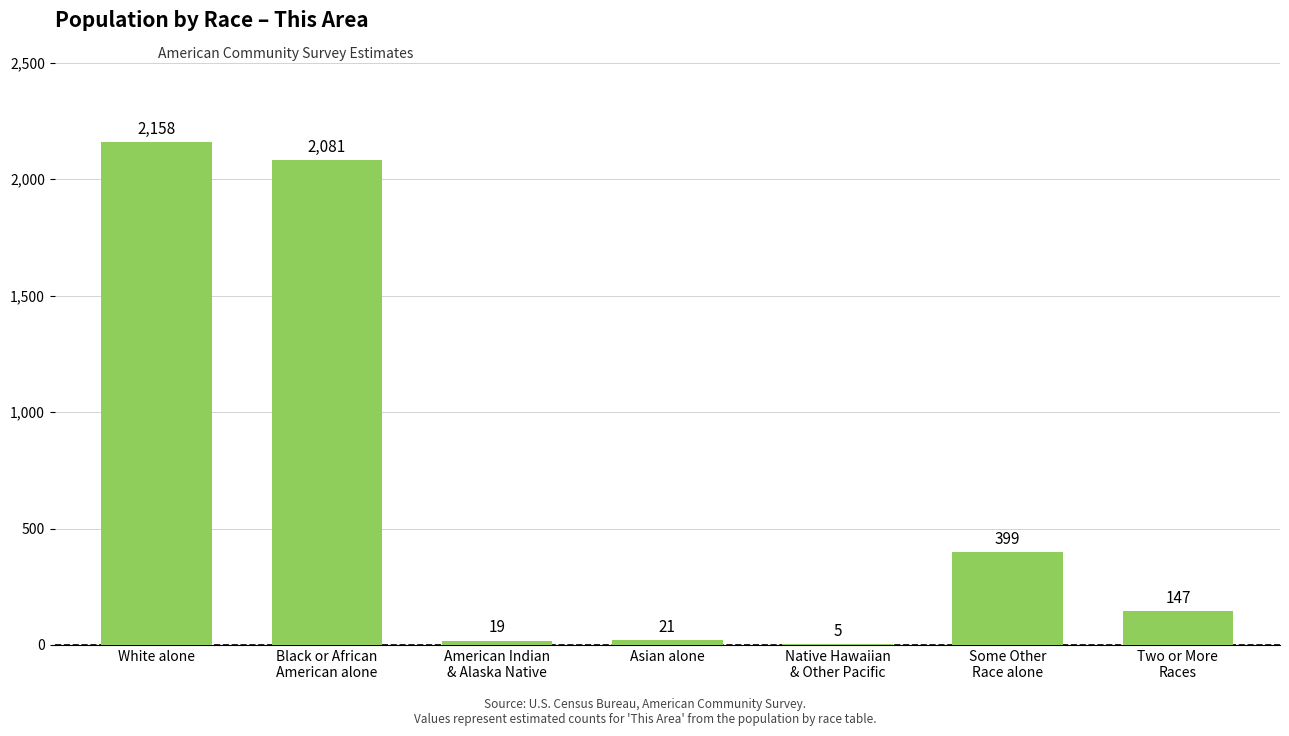

What is the change in value from Asian alone to Native Hawaiian
& Other Pacific?

-16